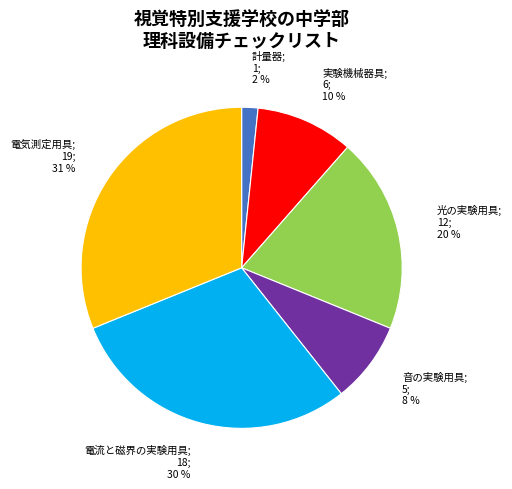

To the nearest percent, what is the average slice percentage?

17%